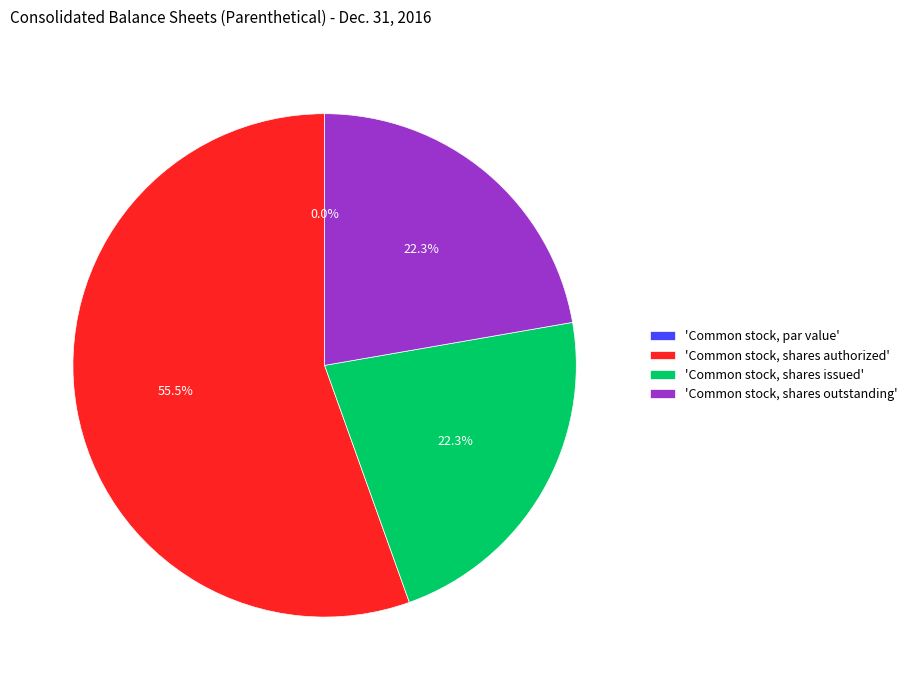

Count the number of slices in the pie.

4